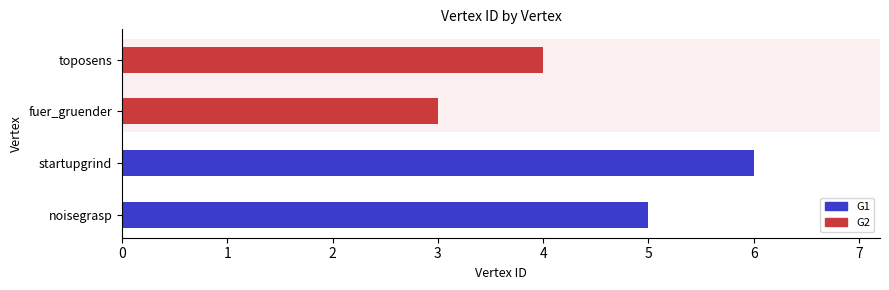

Count the values in the range 4 to 6.

3